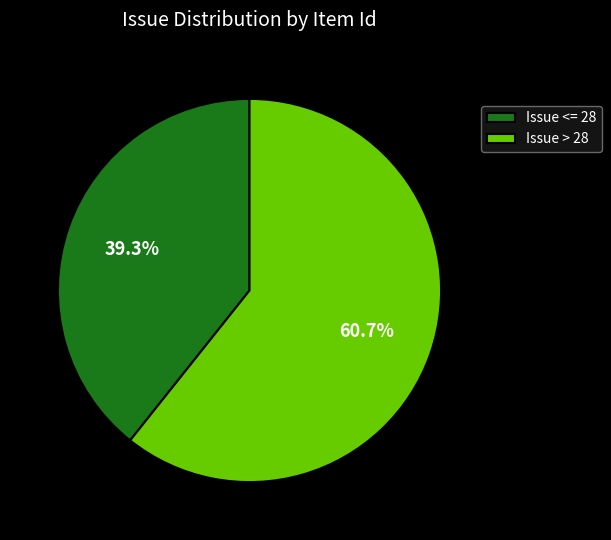

To the nearest percent, what is the average slice percentage?

50%